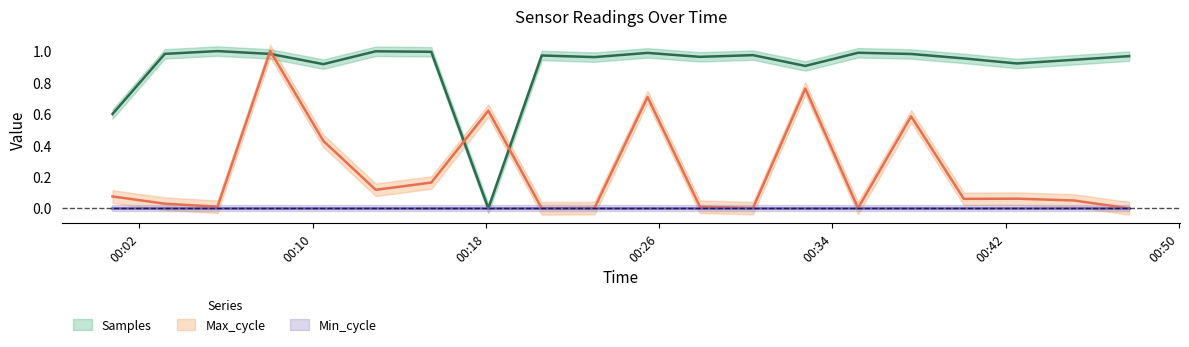

What is the label of the 16th point from the right?

2022/05/24 00:10:30